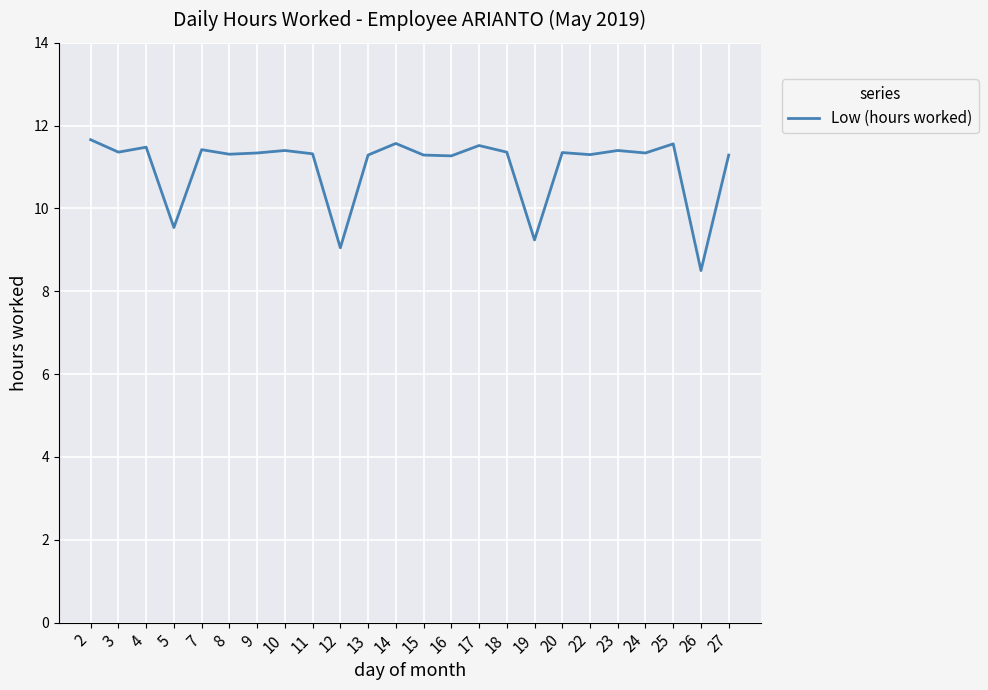

What is the difference between the maximum and second lowest values?

2.6